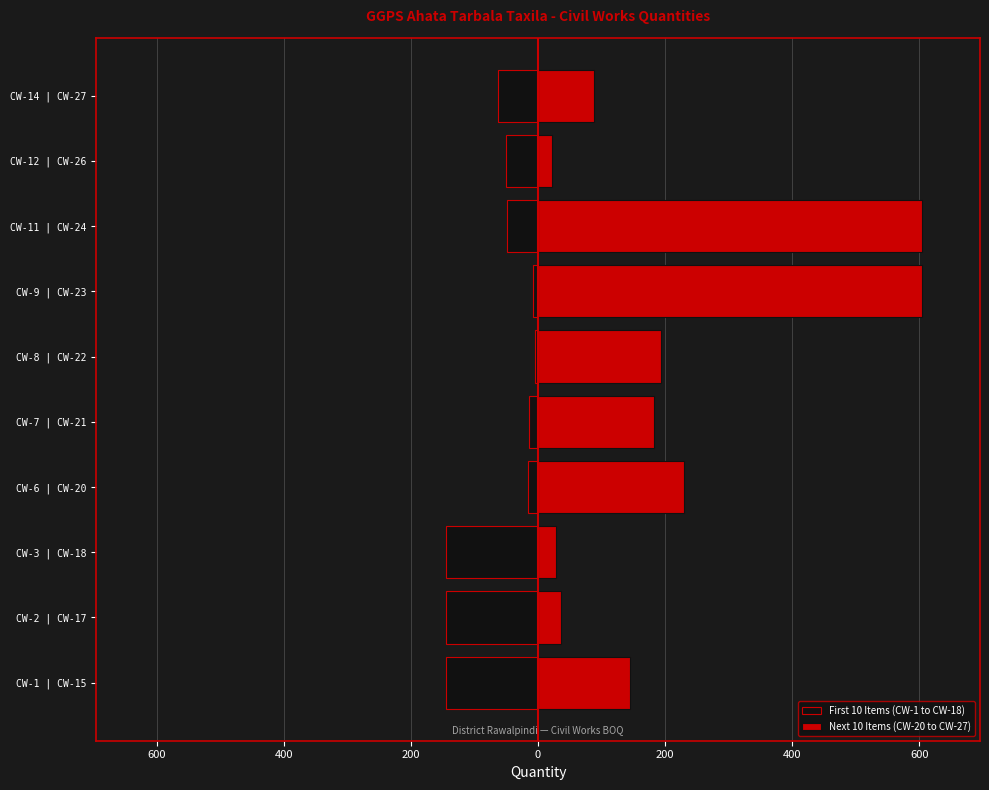

What is the difference between the highest and lowest values at 600?

181.0